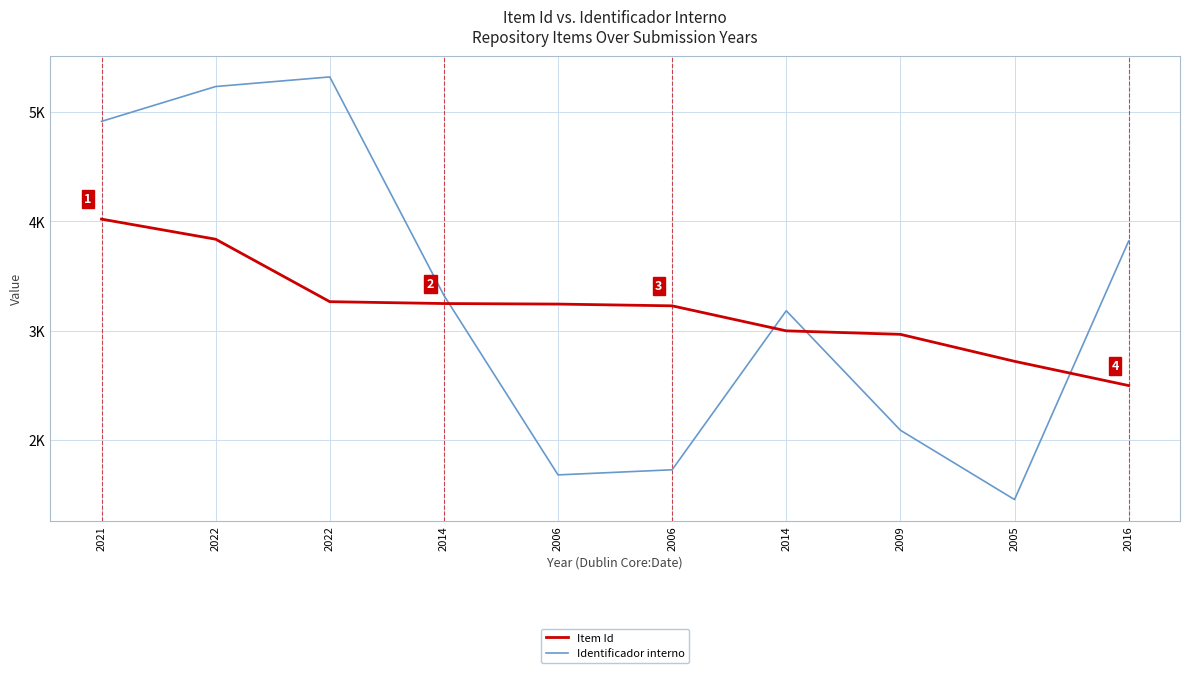

Does the chart have visible grid lines?

Yes